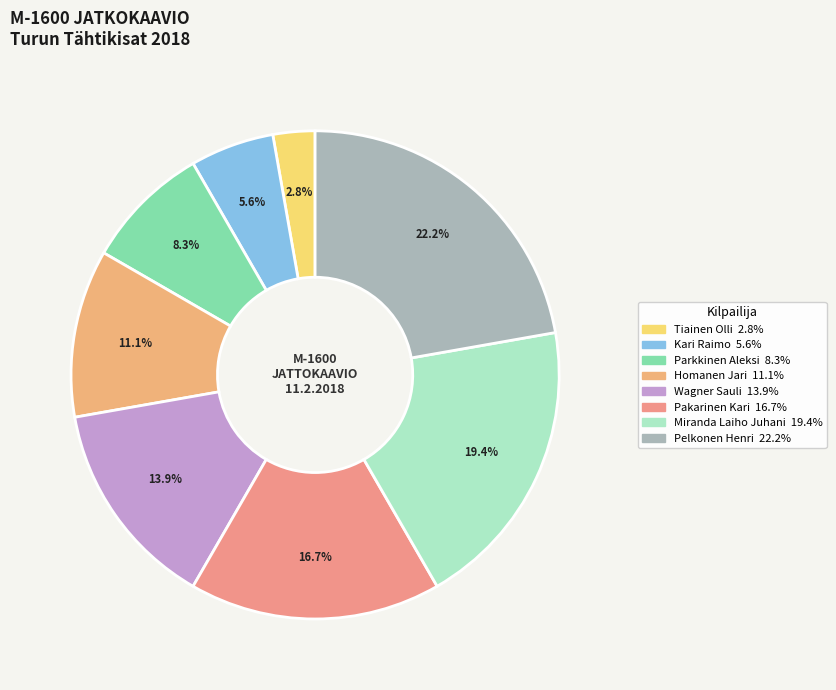

What percentage is the Tiainen Olli slice, to the nearest percent?

3%